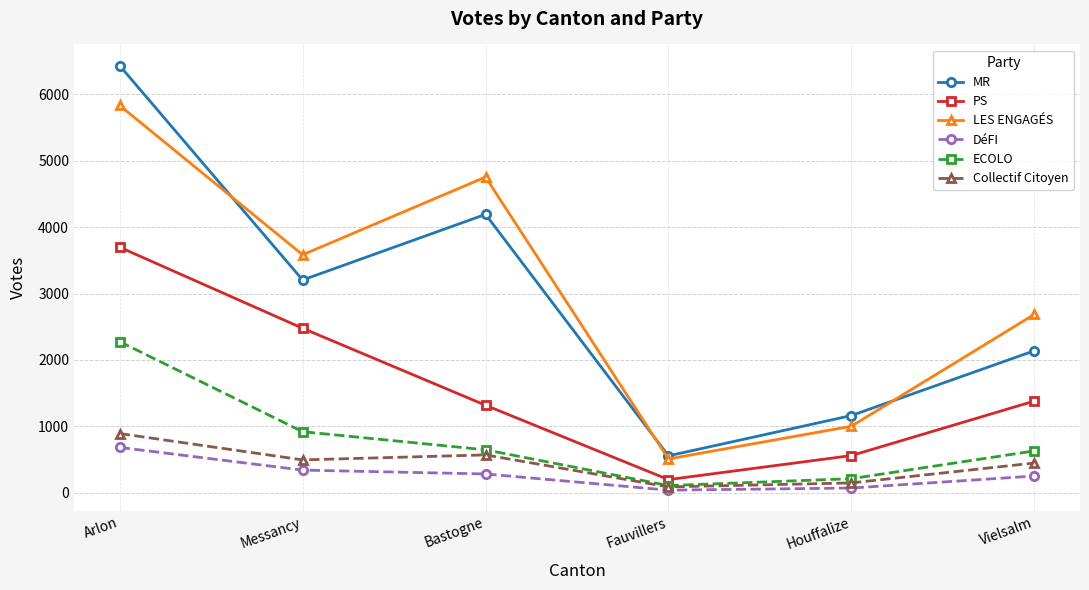

At which category is the sum across all series the highest?

Arlon